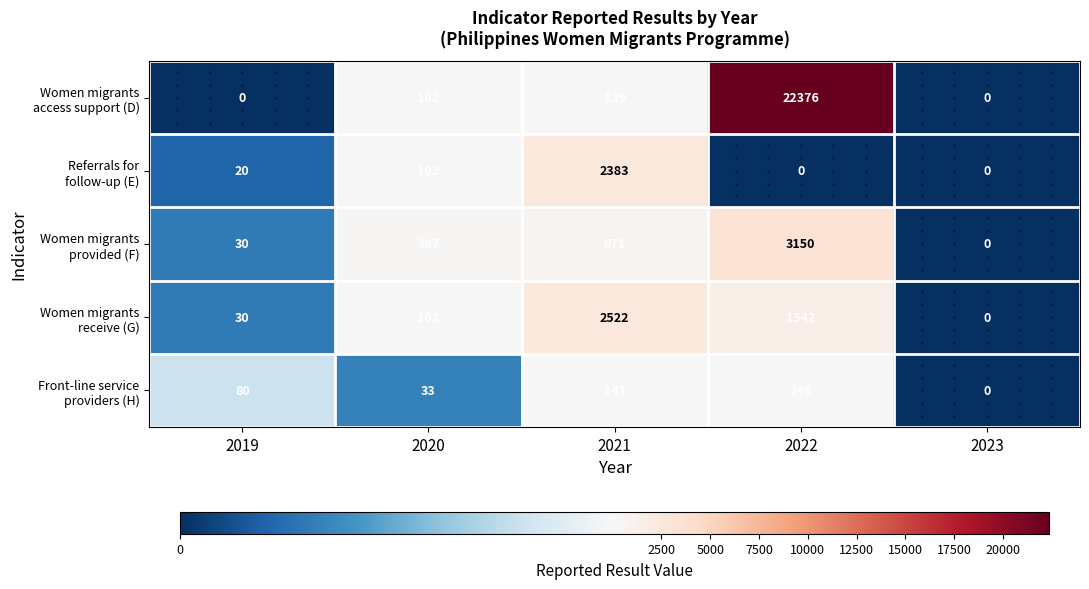

What is the greatest value displayed?

22376